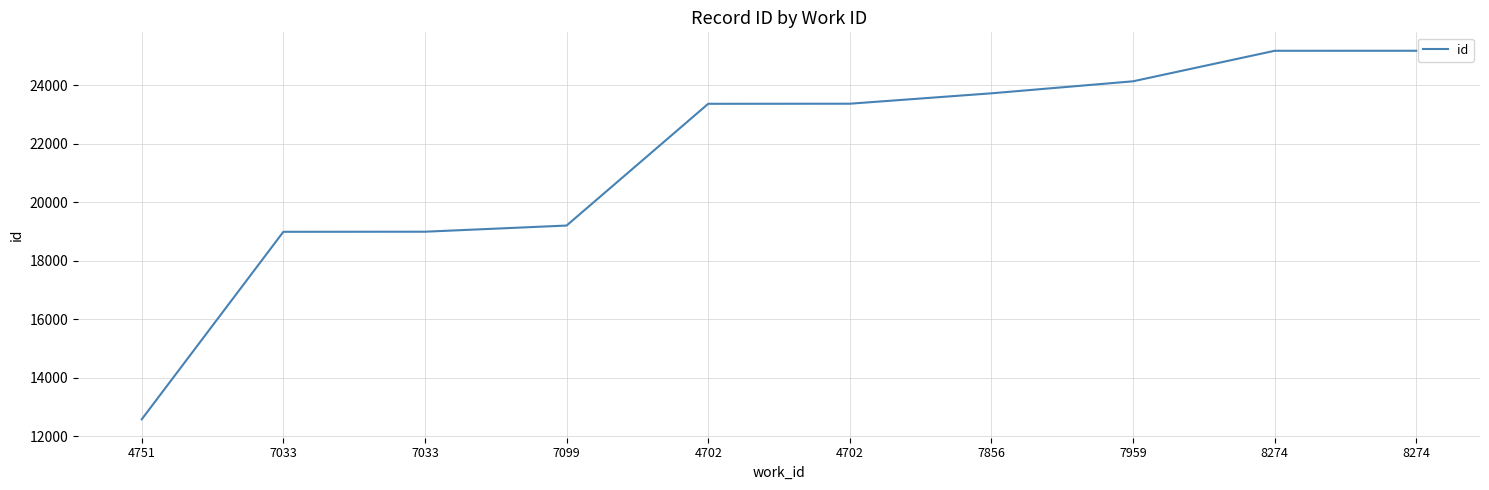

What is the change in value from 4751 to 8274?

+12611